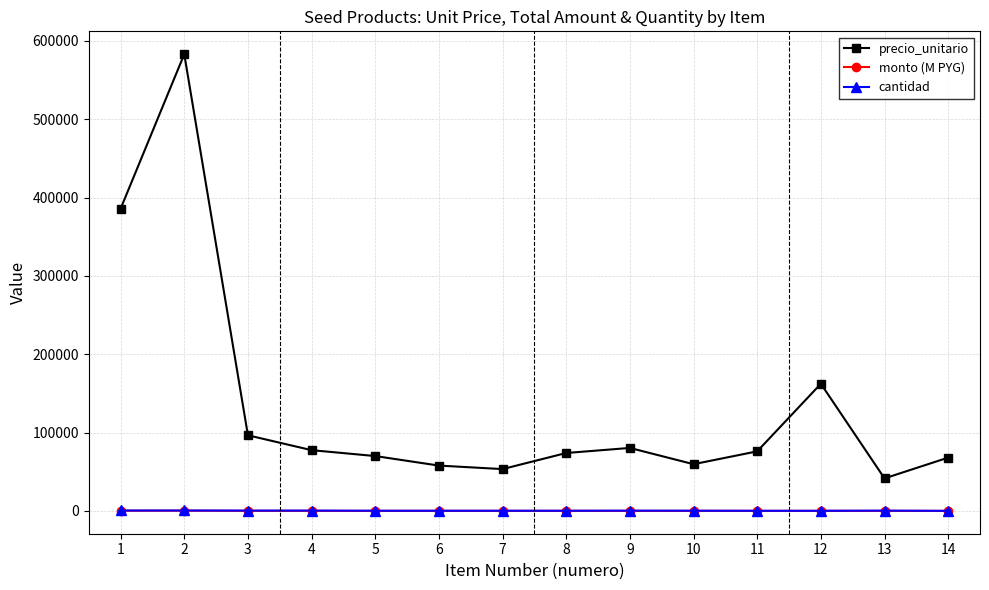

Is the value of precio_unitario at 2 greater than the value of cantidad at 12?

Yes